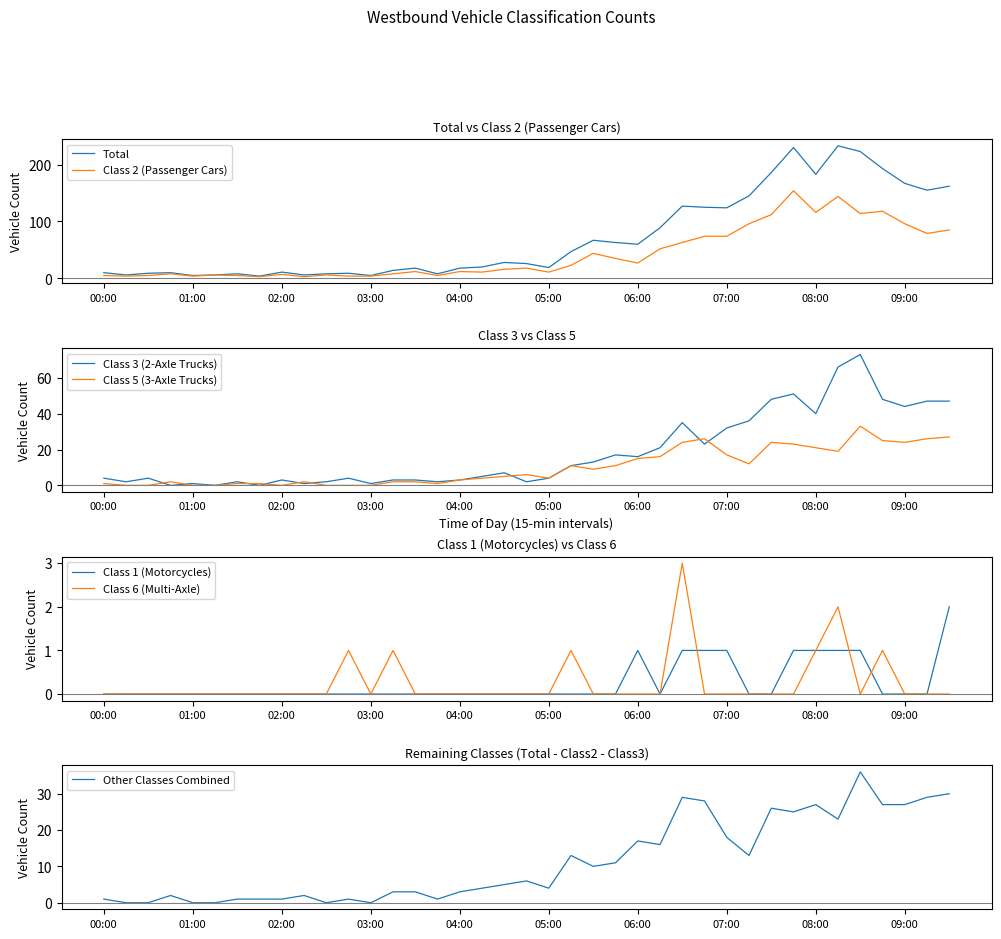

Reading left to right, what are all the values shown in this chart?

Total: 00:00=10	00:15=6	00:30=9	00:45=10	01:00=5	01:15=6	01:30=8	01:45=4	02:00=11	02:15=6	02:30=8	02:45=9	03:00=5	03:15=14	03:30=18	03:45=8	04:00=18	04:15=20	04:30=28	04:45=26	05:00=19	05:15=47	05:30=67	05:45=63	06:00=60	06:15=89	06:30=127	06:45=125	07:00=124	07:15=145	07:30=186	07:45=230	08:00=183	08:15=233	08:30=223	08:45=193	09:00=167	09:15=155	09:30=162
Class 2: 00:00=5	00:15=4	00:30=5	00:45=8	01:00=4	01:15=6	01:30=5	01:45=3	02:00=7	02:15=3	02:30=6	02:45=4	03:00=4	03:15=8	03:30=12	03:45=5	04:00=12	04:15=11	04:30=16	04:45=18	05:00=11	05:15=23	05:30=44	05:45=35	06:00=27	06:15=52	06:30=63	06:45=74	07:00=74	07:15=96	07:30=112	07:45=154	08:00=116	08:15=144	08:30=114	08:45=118	09:00=96	09:15=79	09:30=85
Class 3: 00:00=4	00:15=2	00:30=4	00:45=0	01:00=1	01:15=0	01:30=2	01:45=0	02:00=3	02:15=1	02:30=2	02:45=4	03:00=1	03:15=3	03:30=3	03:45=2	04:00=3	04:15=5	04:30=7	04:45=2	05:00=4	05:15=11	05:30=13	05:45=17	06:00=16	06:15=21	06:30=35	06:45=23	07:00=32	07:15=36	07:30=48	07:45=51	08:00=40	08:15=66	08:30=73	08:45=48	09:00=44	09:15=47	09:30=47
Class 5: 00:00=1	00:15=0	00:30=0	00:45=2	01:00=0	01:15=0	01:30=1	01:45=1	02:00=0	02:15=2	02:30=0	02:45=0	03:00=0	03:15=2	03:30=2	03:45=1	04:00=3	04:15=4	04:30=5	04:45=6	05:00=4	05:15=11	05:30=9	05:45=11	06:00=15	06:15=16	06:30=24	06:45=26	07:00=17	07:15=12	07:30=24	07:45=23	08:00=21	08:15=19	08:30=33	08:45=25	09:00=24	09:15=26	09:30=27
Class 1: 00:00=0	00:15=0	00:30=0	00:45=0	01:00=0	01:15=0	01:30=0	01:45=0	02:00=0	02:15=0	02:30=0	02:45=0	03:00=0	03:15=0	03:30=0	03:45=0	04:00=0	04:15=0	04:30=0	04:45=0	05:00=0	05:15=0	05:30=0	05:45=0	06:00=1	06:15=0	06:30=1	06:45=1	07:00=1	07:15=0	07:30=0	07:45=1	08:00=1	08:15=1	08:30=1	08:45=0	09:00=0	09:15=0	09:30=2
Class 6: 00:00=0	00:15=0	00:30=0	00:45=0	01:00=0	01:15=0	01:30=0	01:45=0	02:00=0	02:15=0	02:30=0	02:45=1	03:00=0	03:15=1	03:30=0	03:45=0	04:00=0	04:15=0	04:30=0	04:45=0	05:00=0	05:15=1	05:30=0	05:45=0	06:00=0	06:15=0	06:30=3	06:45=0	07:00=0	07:15=0	07:30=0	07:45=0	08:00=1	08:15=2	08:30=0	08:45=1	09:00=0	09:15=0	09:30=0